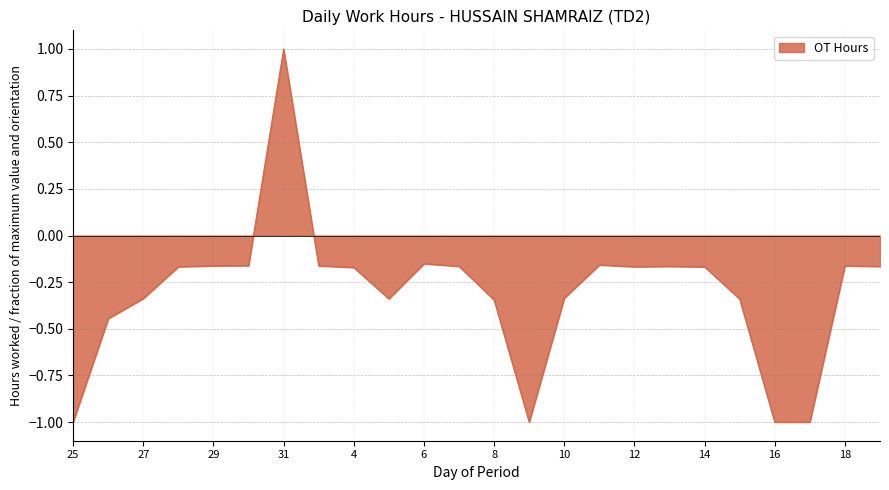

How many lines are shown in the chart?

1